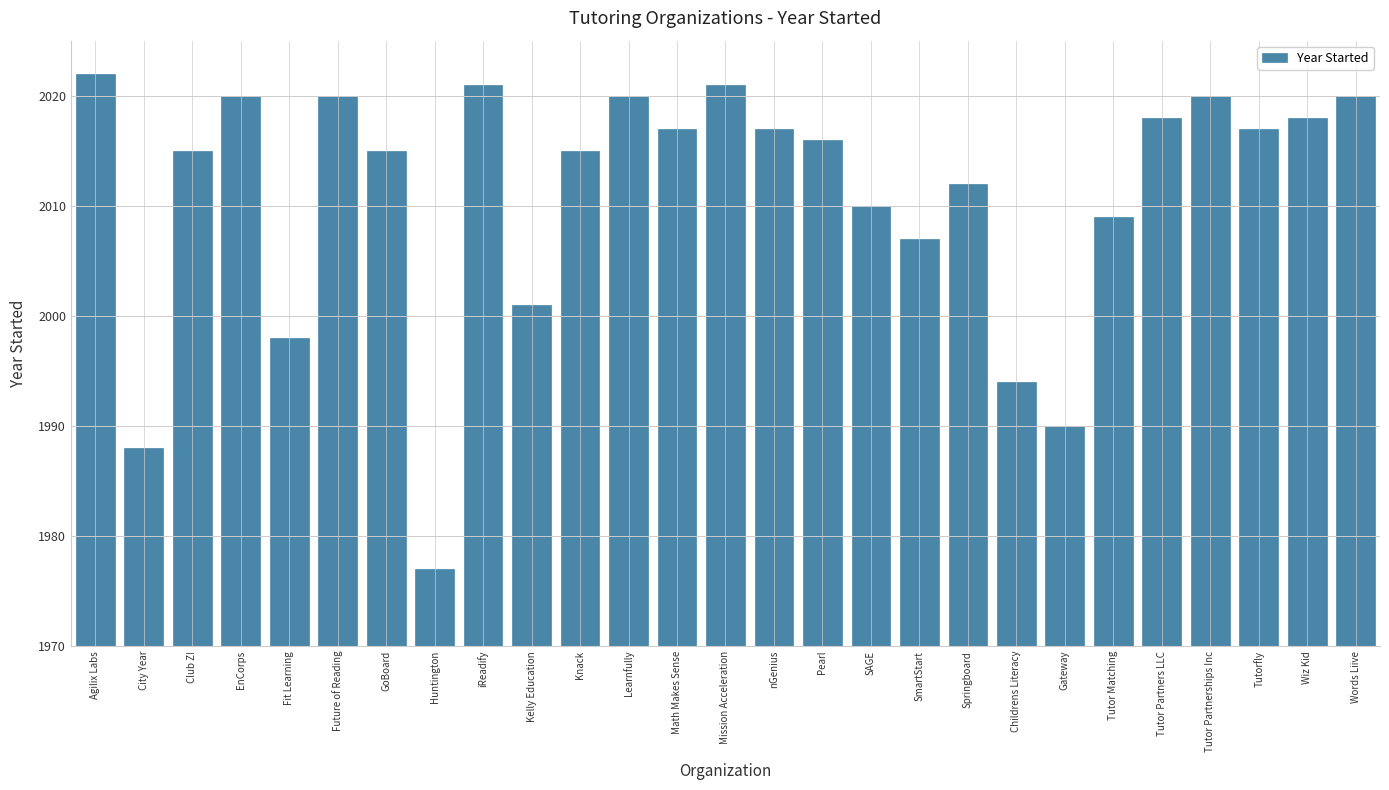

Is it true that the value at Future of Reading is 806?

False